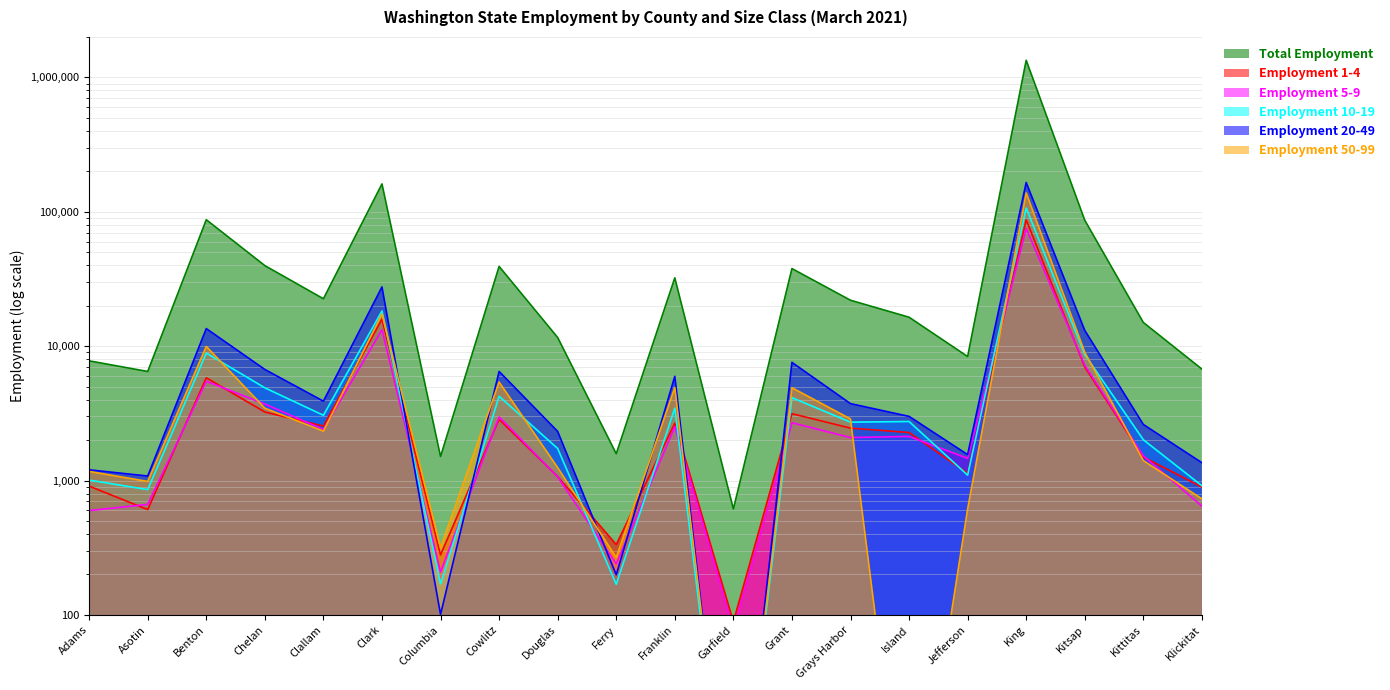

Where is Employment 10-19 nearest to the value 53366?

Clark